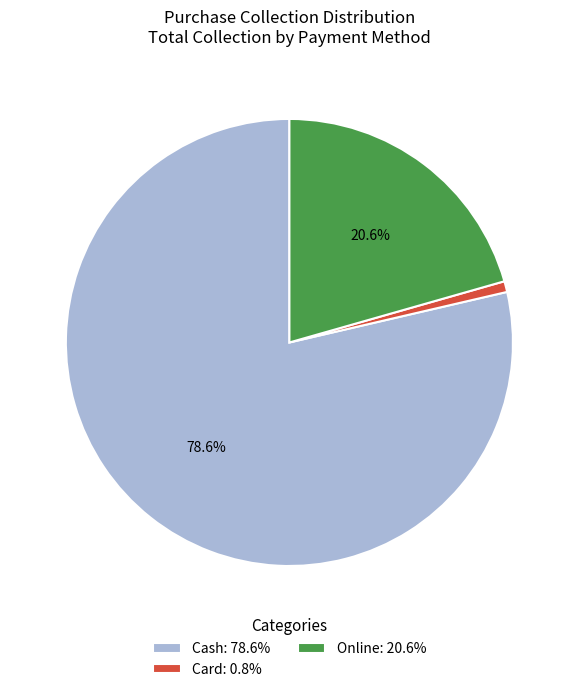

To the nearest percent, what is the difference between the largest and smallest slice percentages?

78%